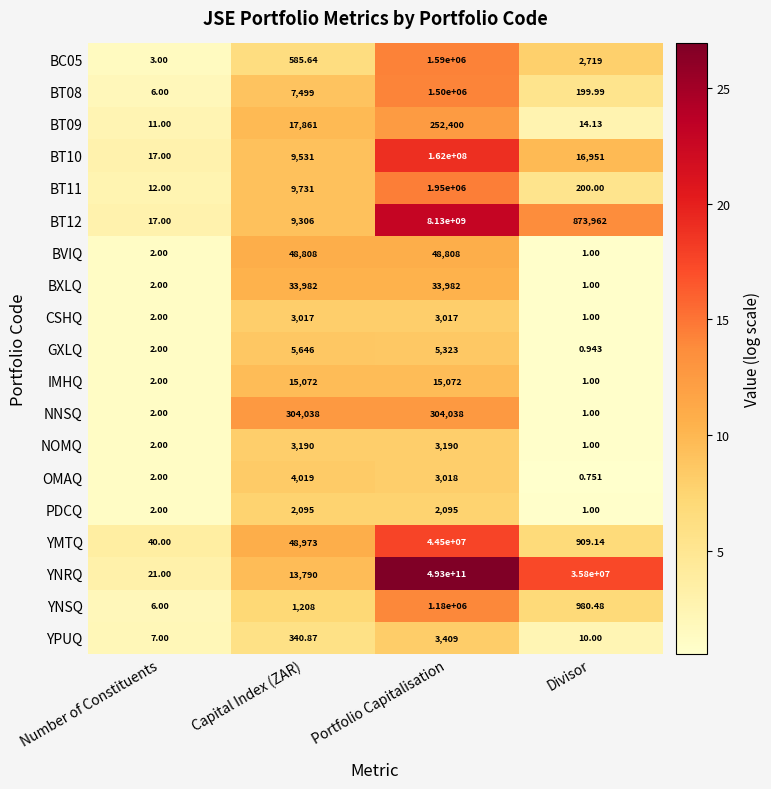

Where is YPUQ nearest to the value 1708?

Capital Index (ZAR)